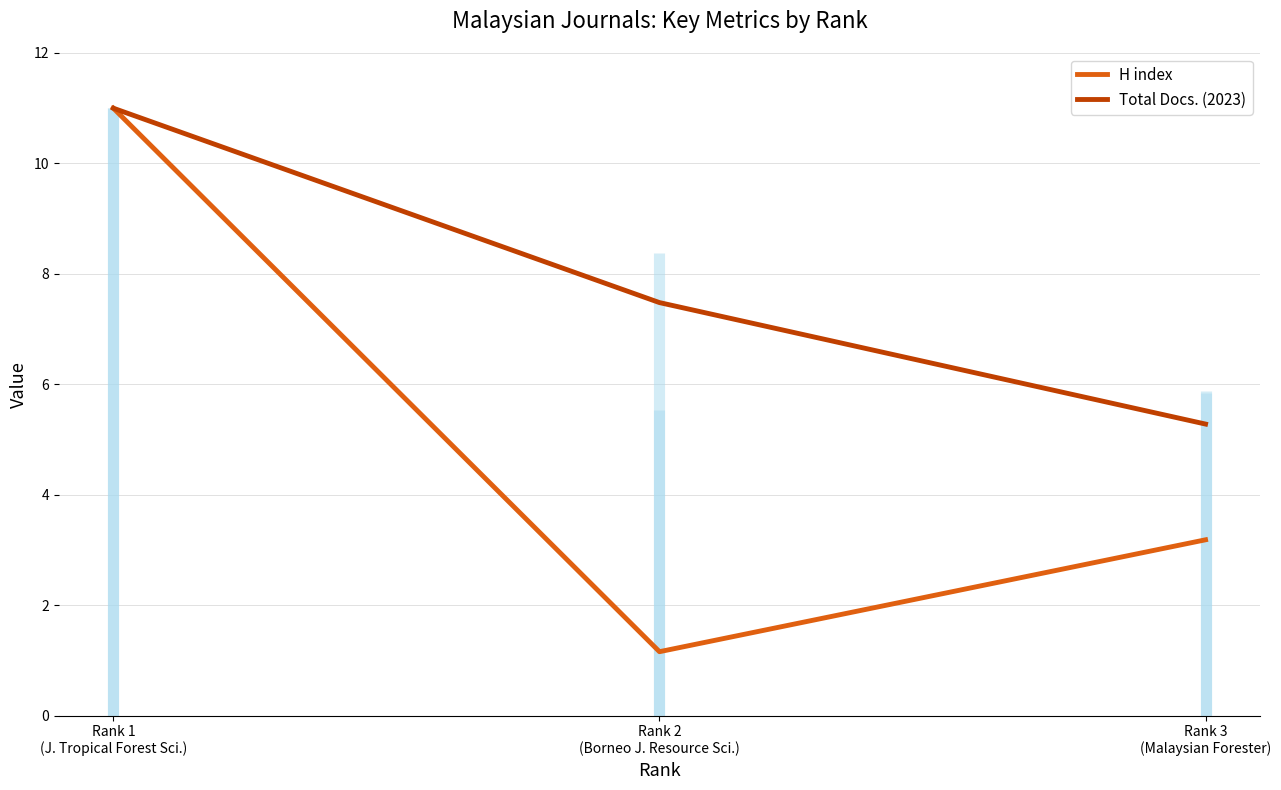

Reading left to right, list all the values displayed in this chart.

H index: Rank 1
(J. Tropical Forest Sci.)=11.0	Rank 2
(Borneo J. Resource Sci.)=1.2	Rank 3
(Malaysian Forester)=3.2
Total Docs. (2023): Rank 1
(J. Tropical Forest Sci.)=11.0	Rank 2
(Borneo J. Resource Sci.)=7.5	Rank 3
(Malaysian Forester)=5.3